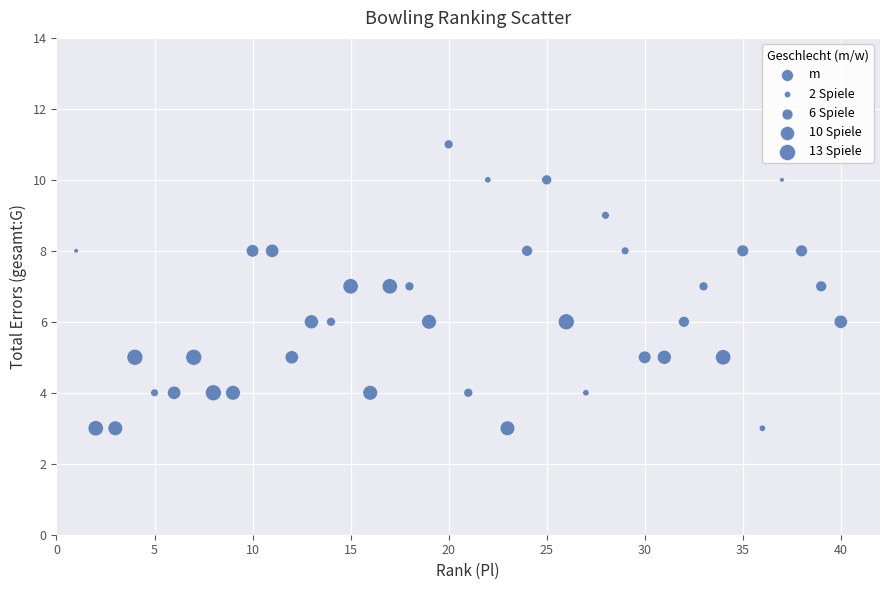

What is the range of Y values (max minus min)?

8